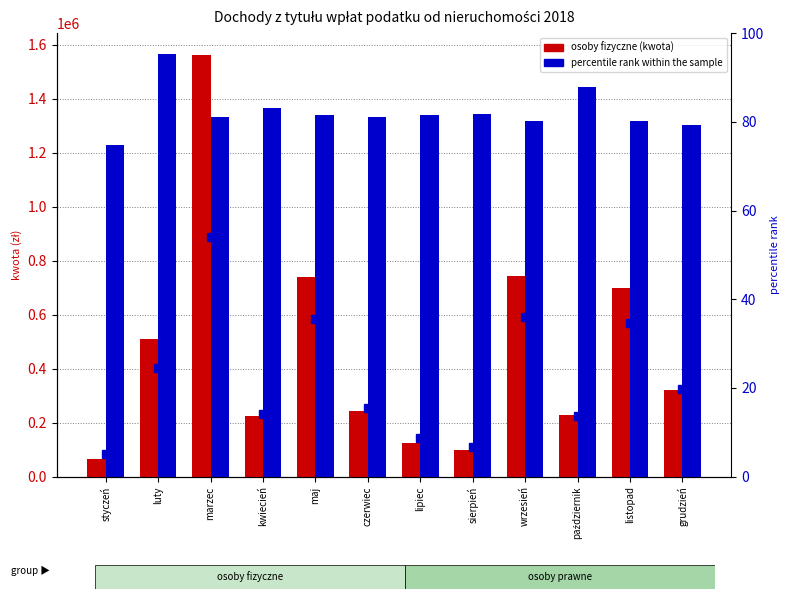

What is the value of the percentile rank within the sample bar at the 5th from the left?

35.5